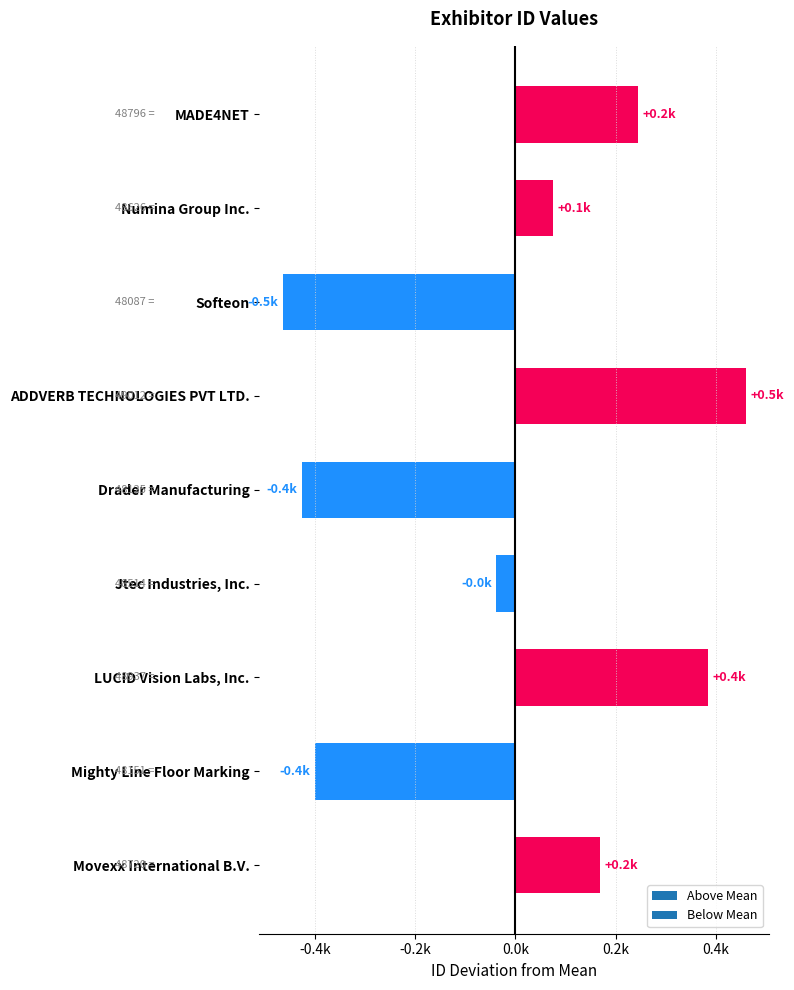

Rank the categories by value from highest to lowest.

ADDVERB TECHNOLOGIES PVT LTD., LUCID Vision Labs, Inc., MADE4NET, Movexx International B.V., Numina Group Inc., Jtec Industries, Inc., Mighty Line Floor Marking, Drader Manufacturing, Softeon